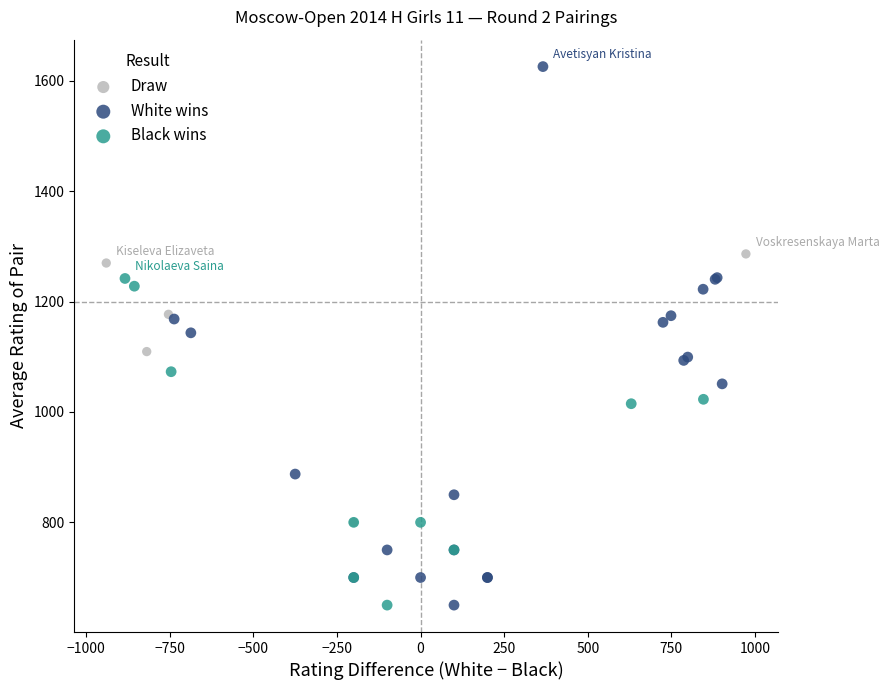

Which series has the largest Y range (max minus min)?

White wins